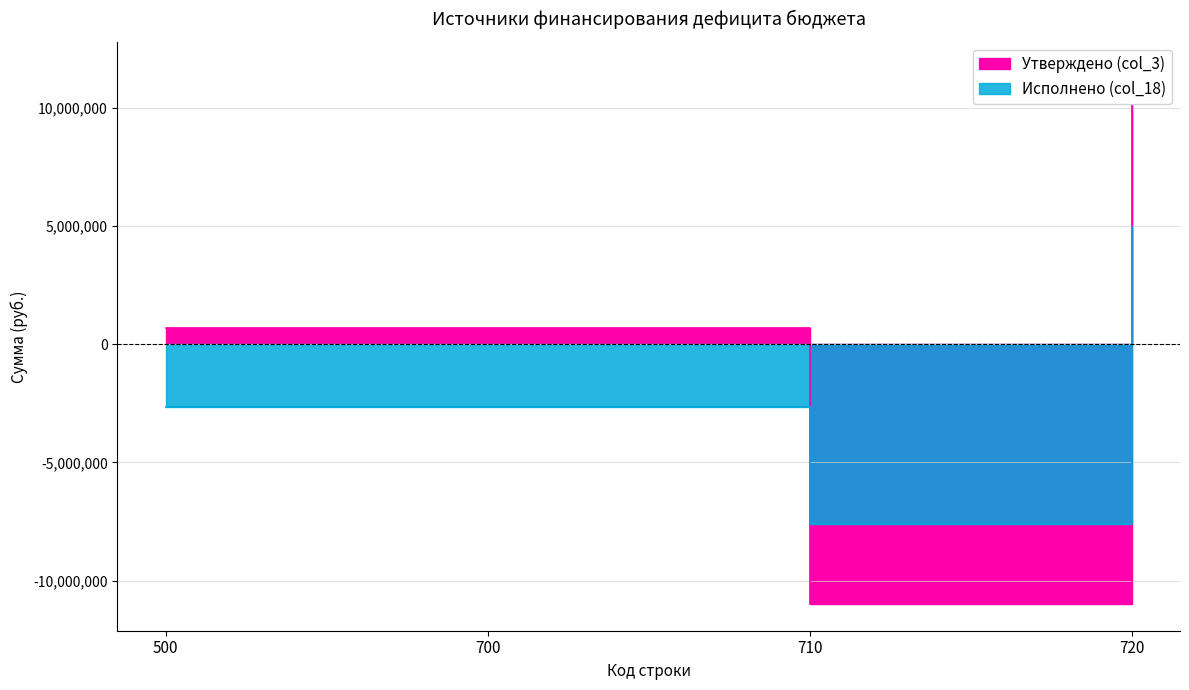

Between which two adjacent categories do Утверждено (col_3) and Исполнено (col_18) first intersect?

700 and 710